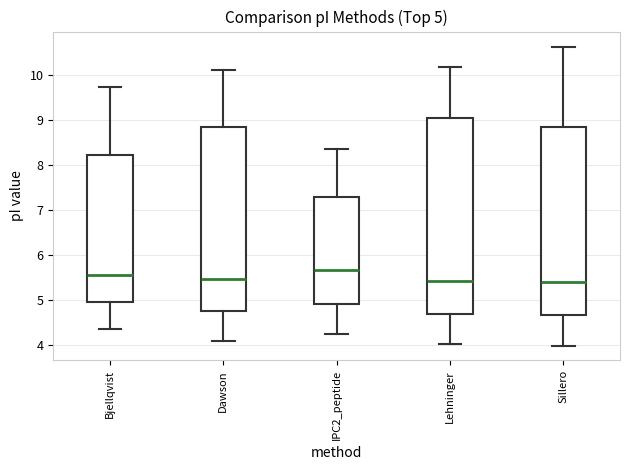

Which box is the tallest, from its lower edge to its upper edge?

Lehninger